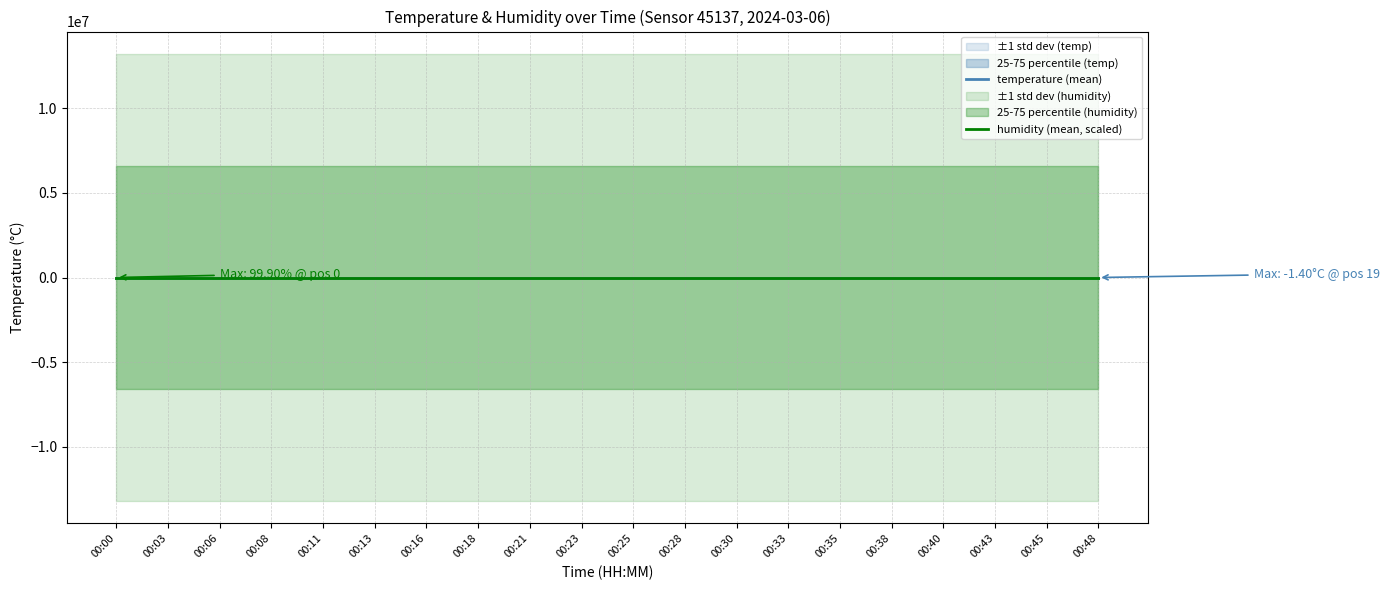

Which series has the largest total across all categories?

temperature (mean)